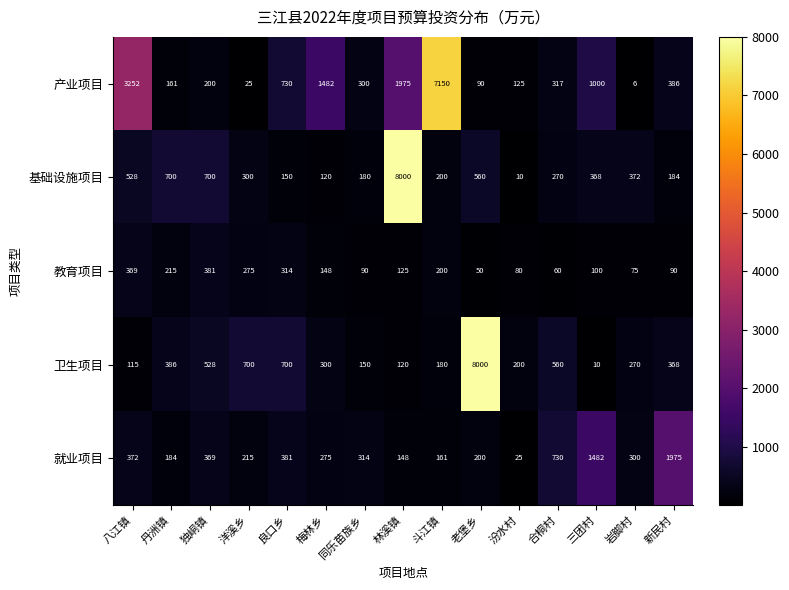

At which category does the chart reach its minimum across all series?

岩脚村